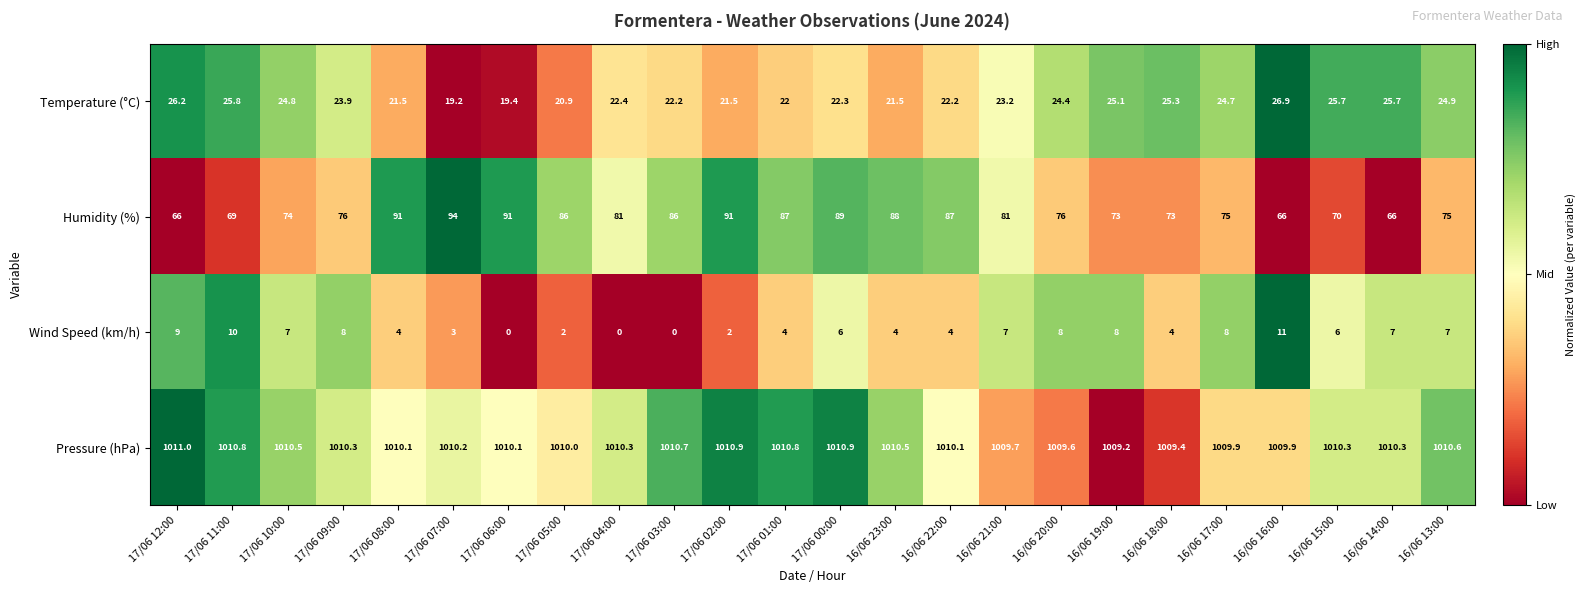

The Temperature (°C) series shows 33.8 at 16/06 17:00. True or false?

False